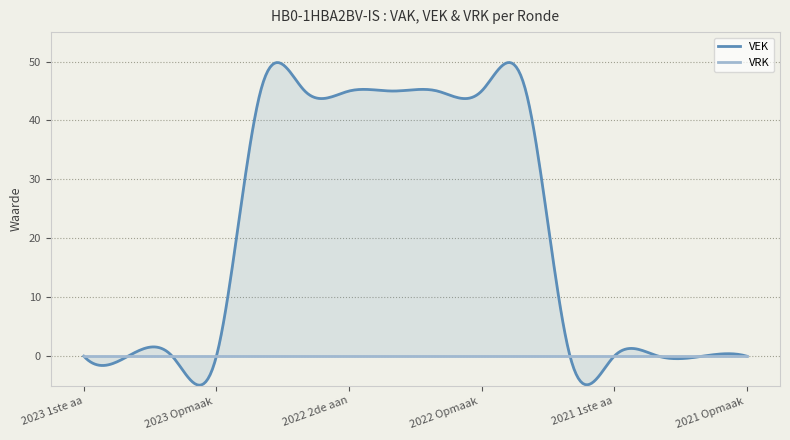

Which series has the largest total across all categories?

VEK